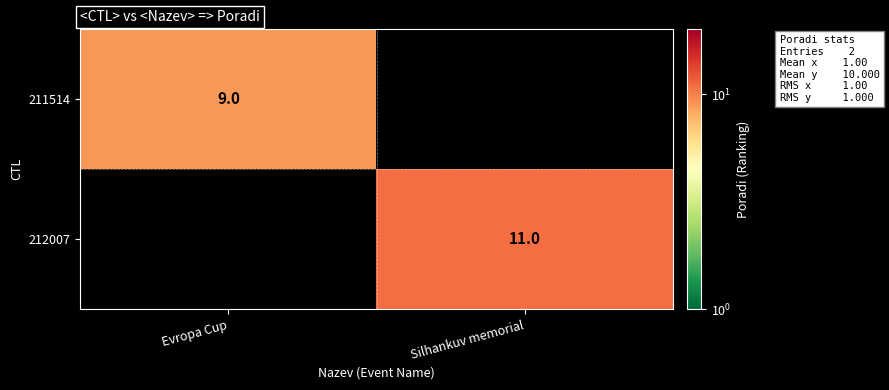

True or false: 212007 has a value of 6.2 at Silhankuv memorial.

False